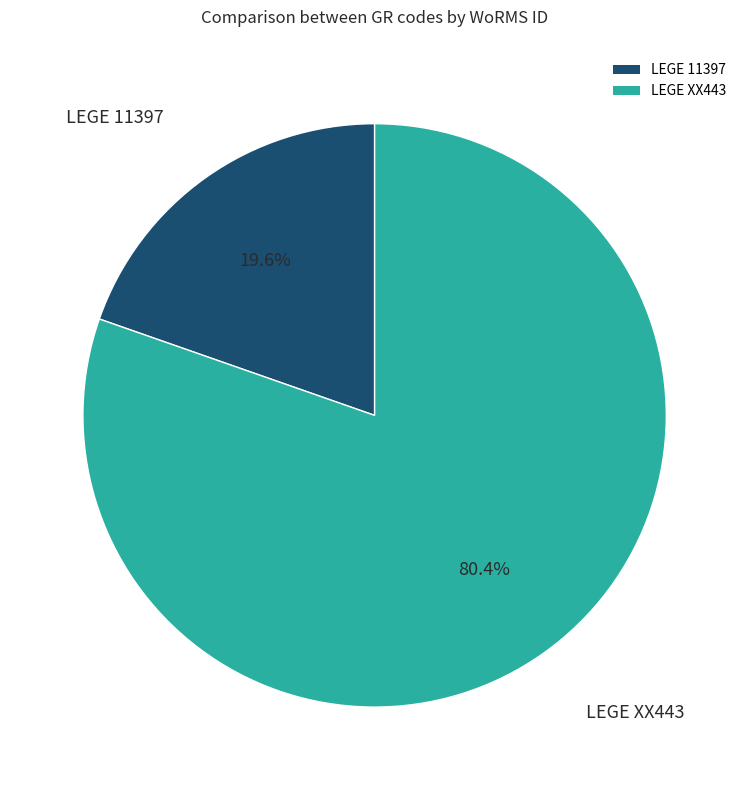

To the nearest percent, what is the average slice percentage?

50%